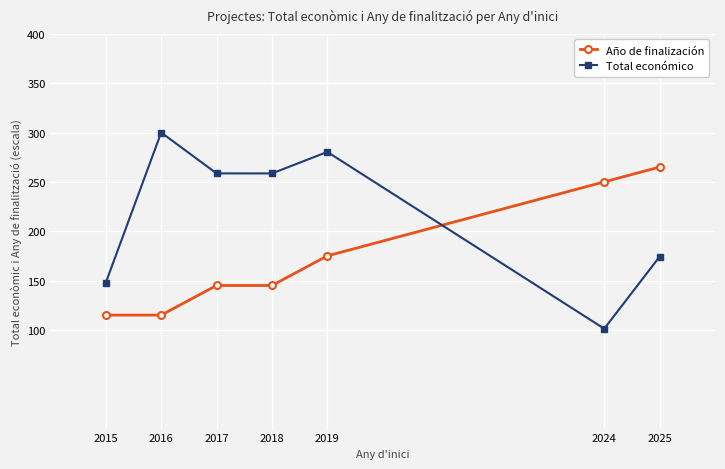

Where is Total económico nearest to the value 200?

2025